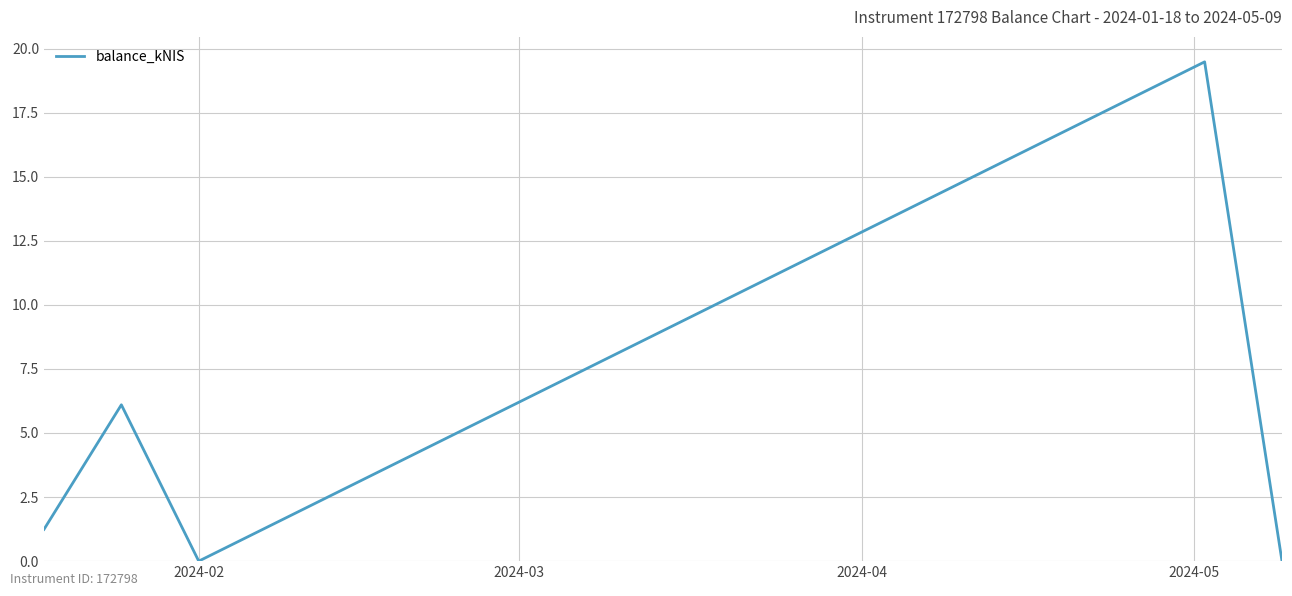

What is the maximum value shown in the chart?

19.5